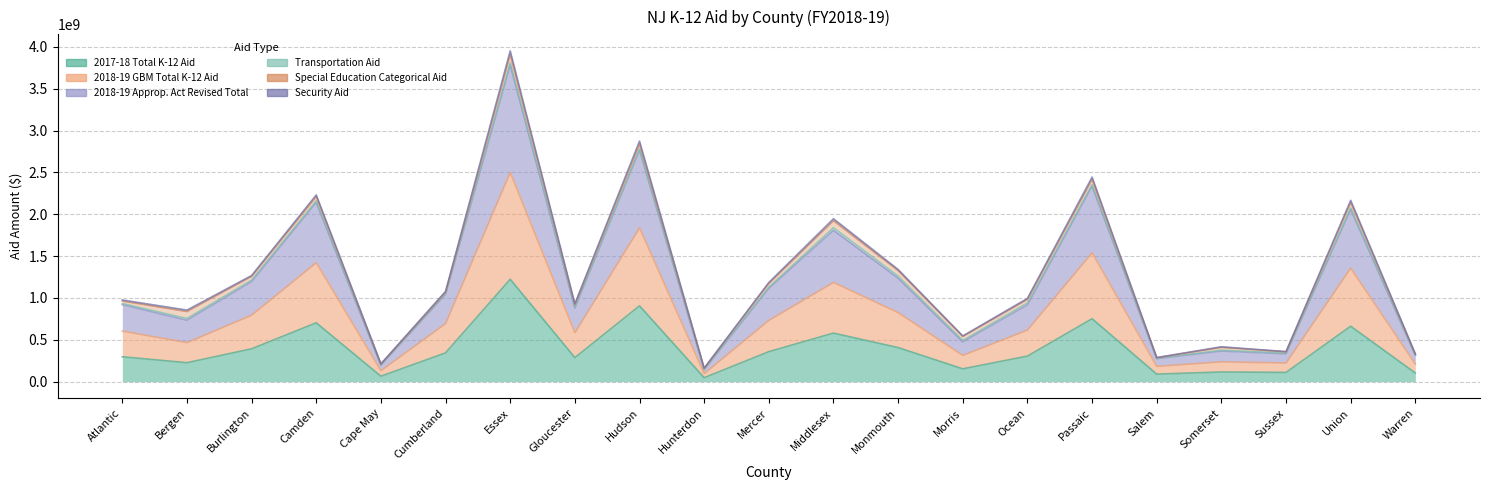

Is it true that 2018-19 Approp. Act Revised Total equals 1053080263 at Cumberland?

True